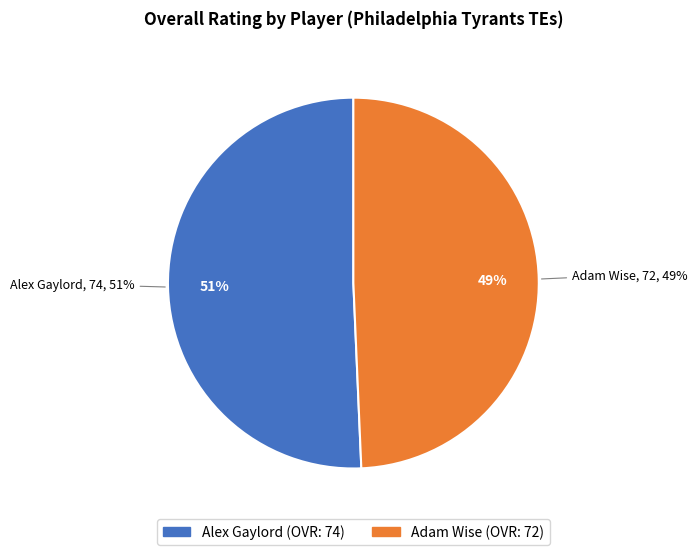

Between Alex Gaylord and Adam Wise, which is larger?

Alex Gaylord